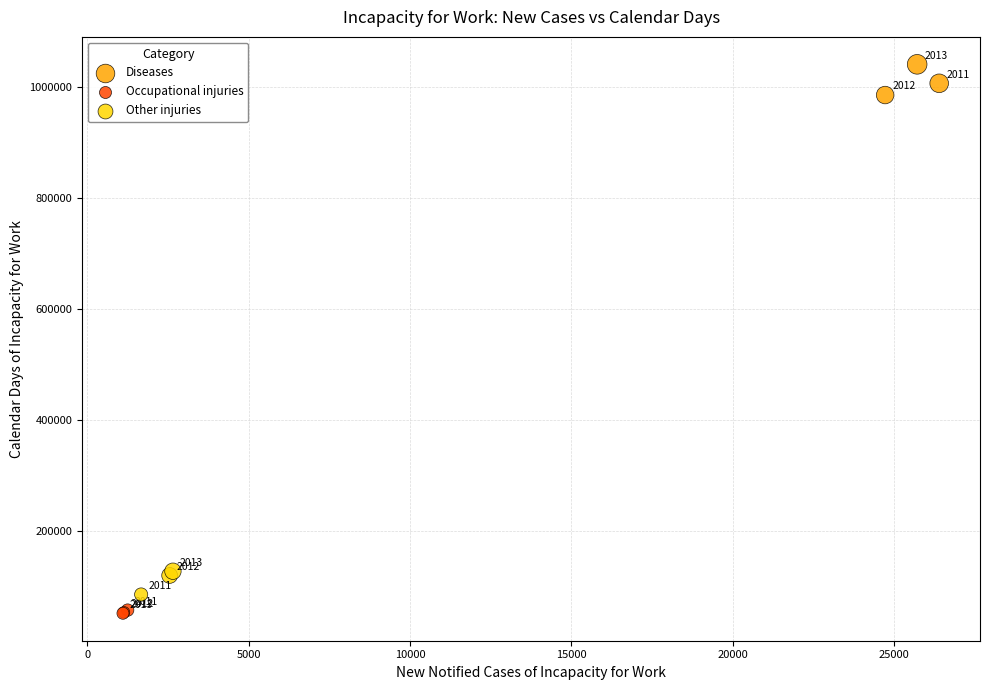

Which series reaches the maximum Y coordinate?

Diseases